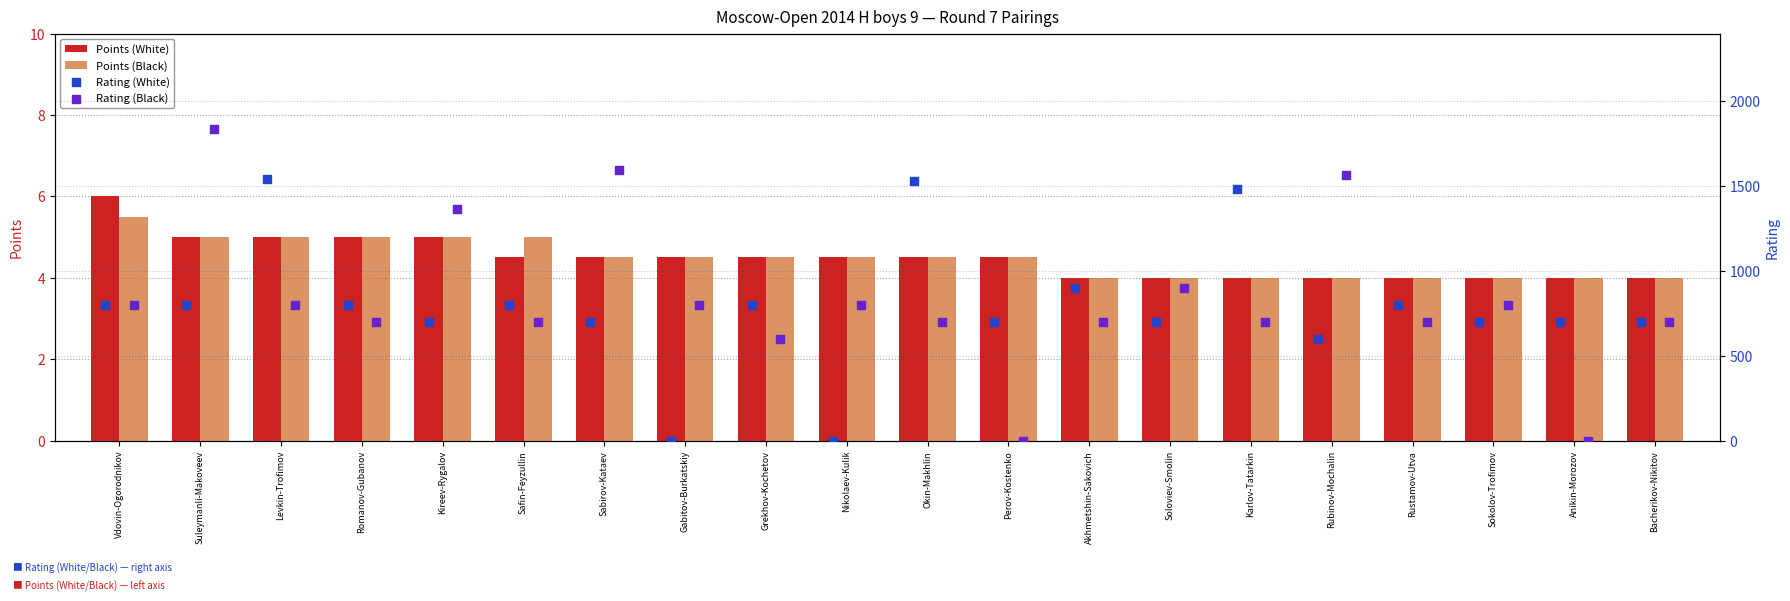

What is the average value of the Points (Black) series?

4.5